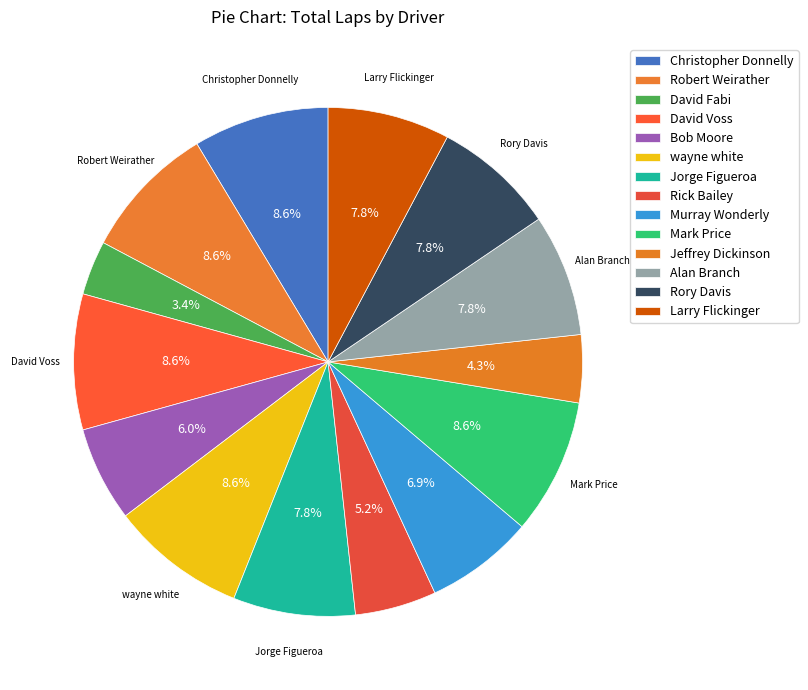

The Larry Flickinger slice represents 8% of the pie. True or false?

True